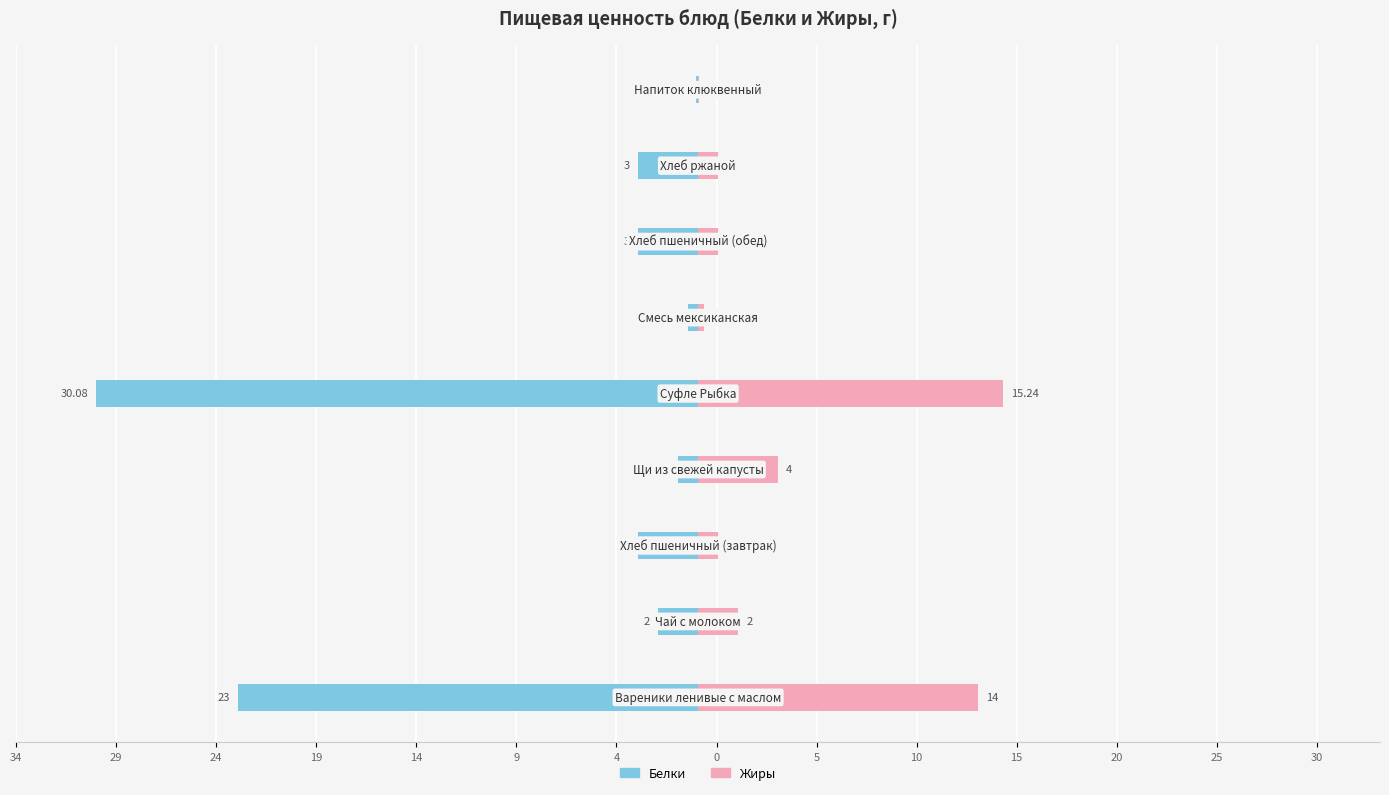

Where does the Белки series first go above -3?

29